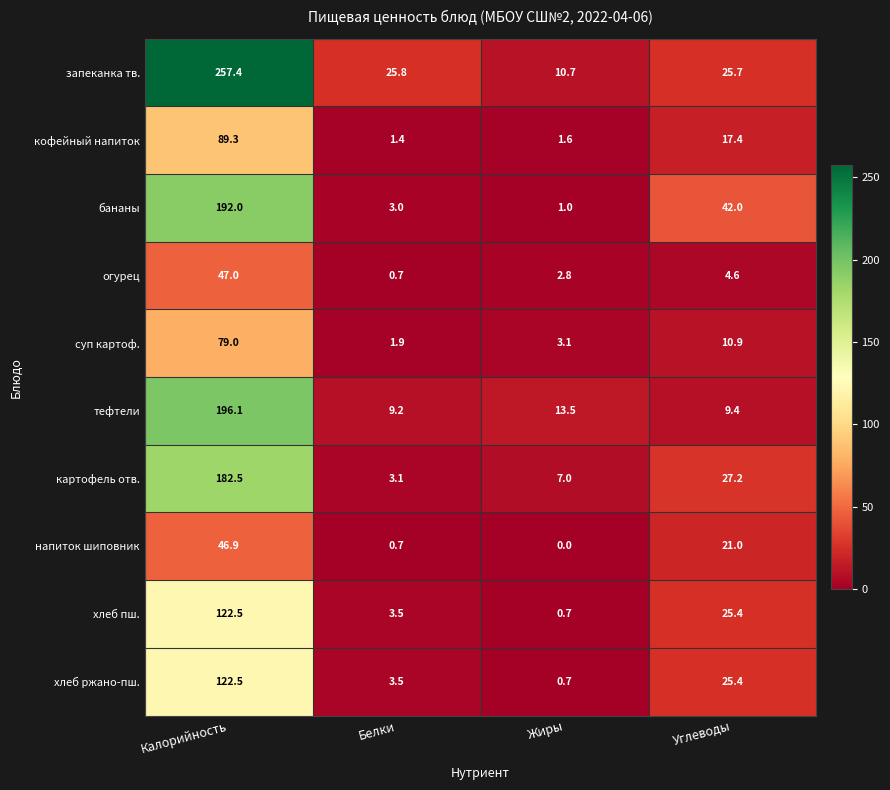

The бананы series shows 192.0 at Калорийность. True or false?

True